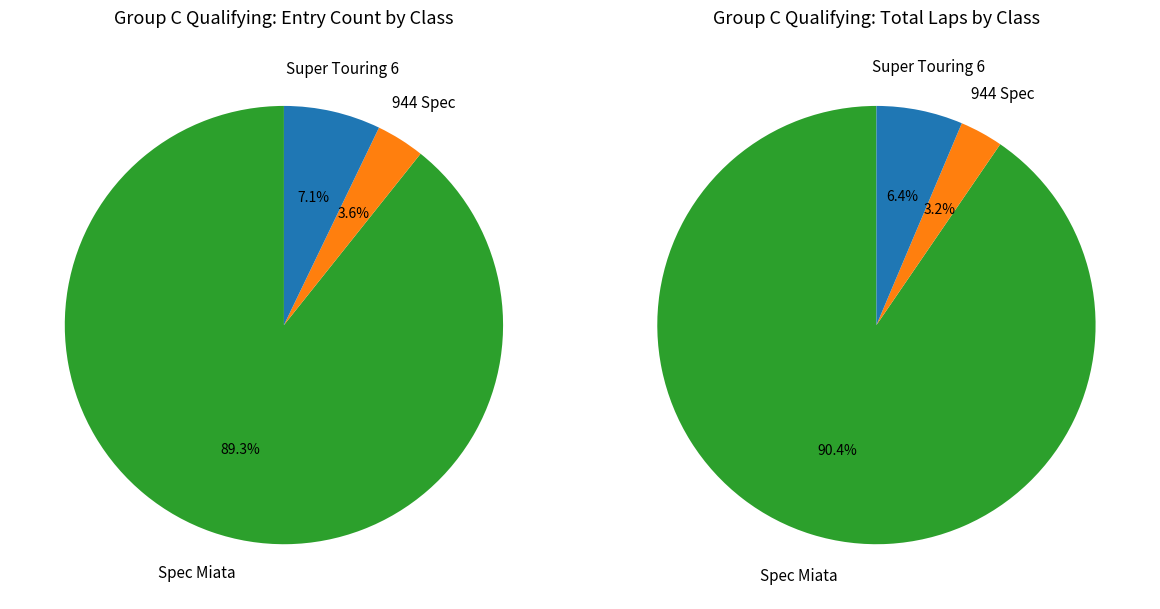

What is the total percentage of Spec Miata and 944 Spec?

92.9%